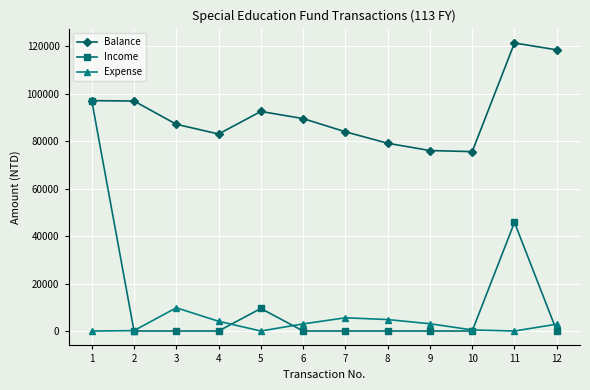

Where is the first local minimum for Balance?

4